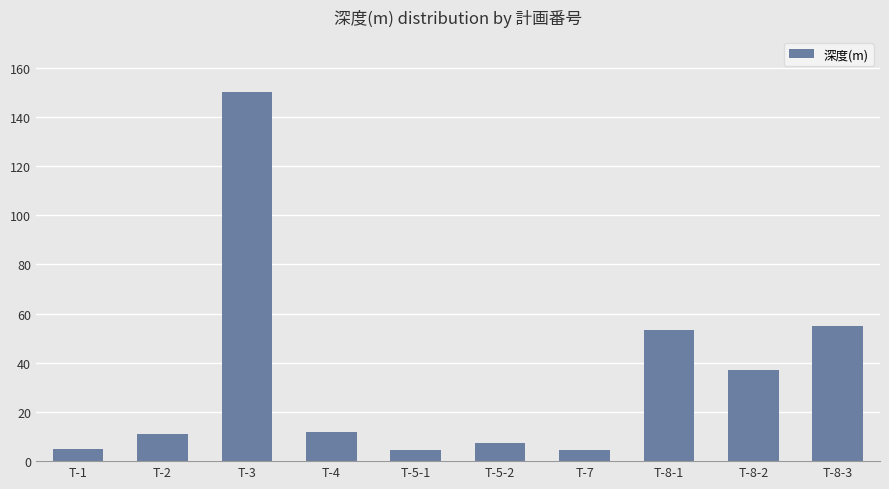

What is the ratio of the value at T-3 to the value at T-8-2?

4.0